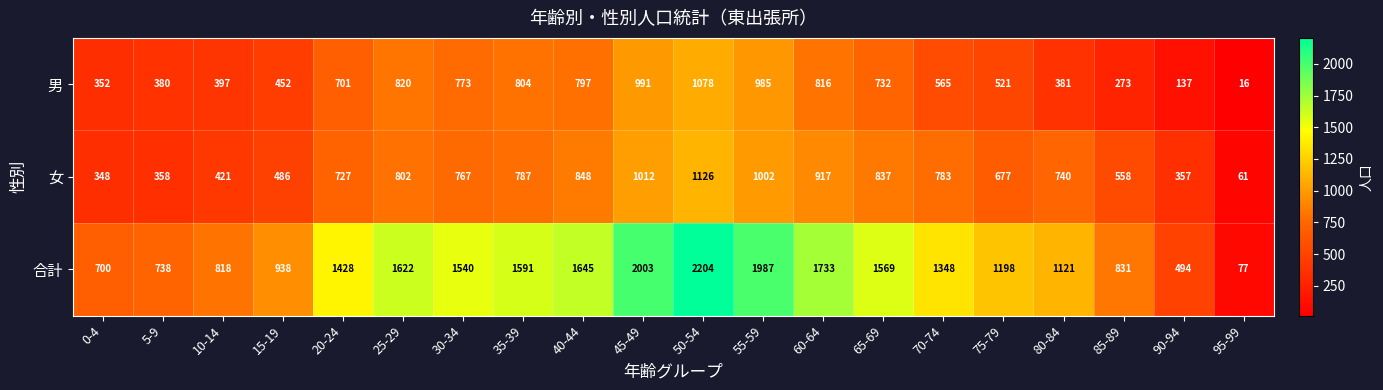

Count the number of categories in the chart.

20